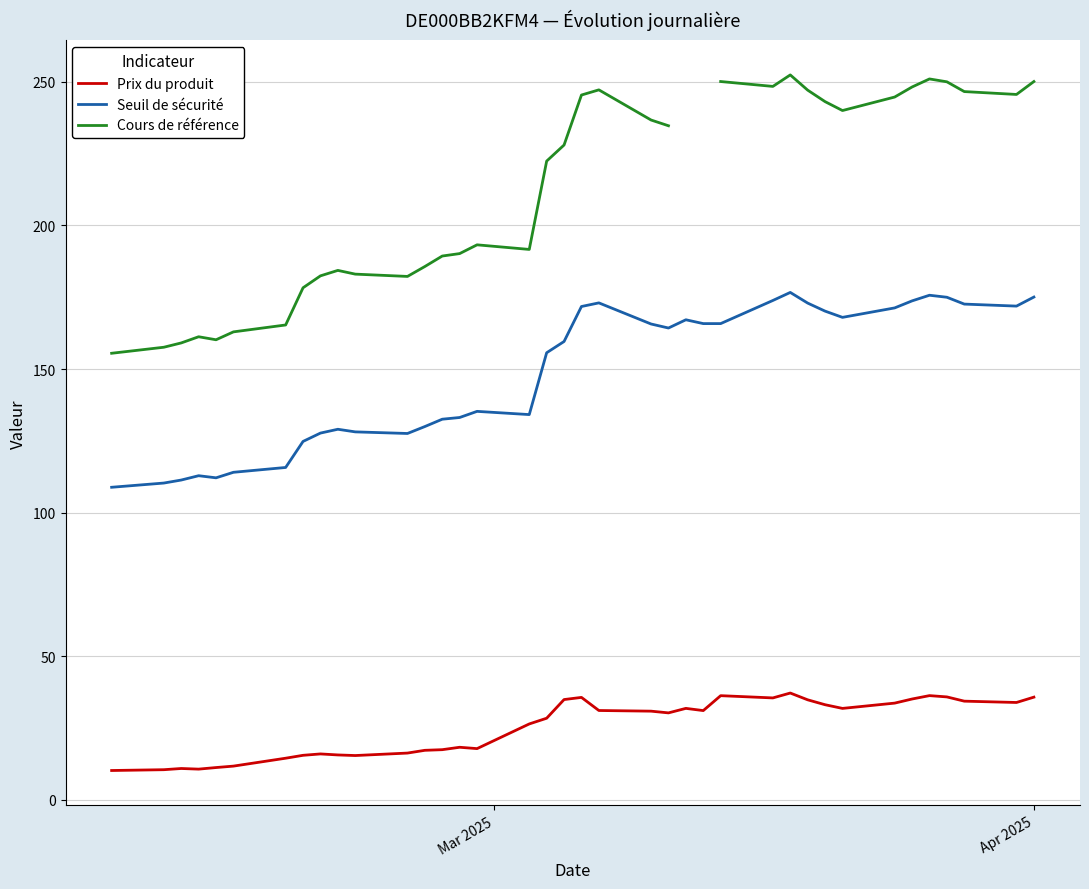

How many positive values does the Cours de référence series have?

36